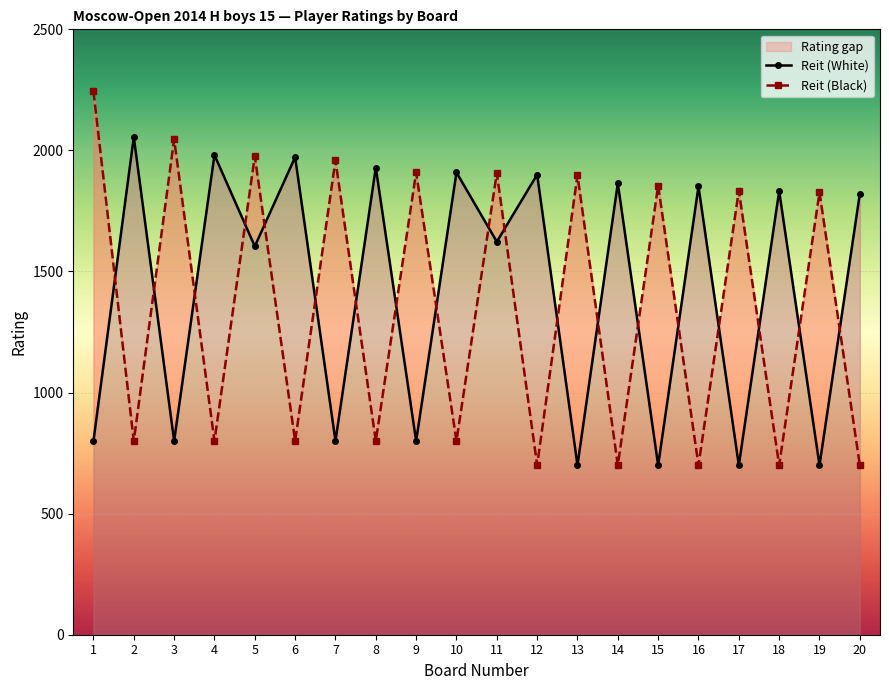

Where is Reit (White) nearest to the value 1377?

5